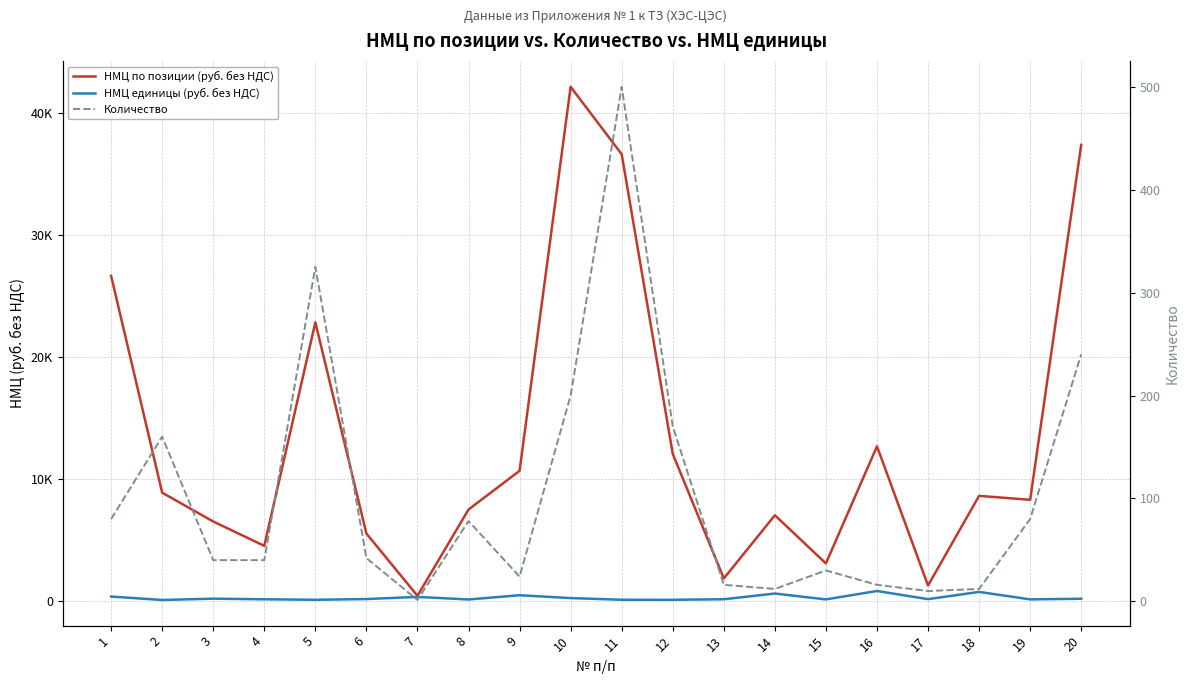

Rank the categories by НМЦ по позиции (руб. без НДС) value from lowest to highest.

7, 17, 13, 15, 4, 6, 3, 14, 8, 19, 18, 2, 9, 12, 16, 5, 1, 11, 20, 10